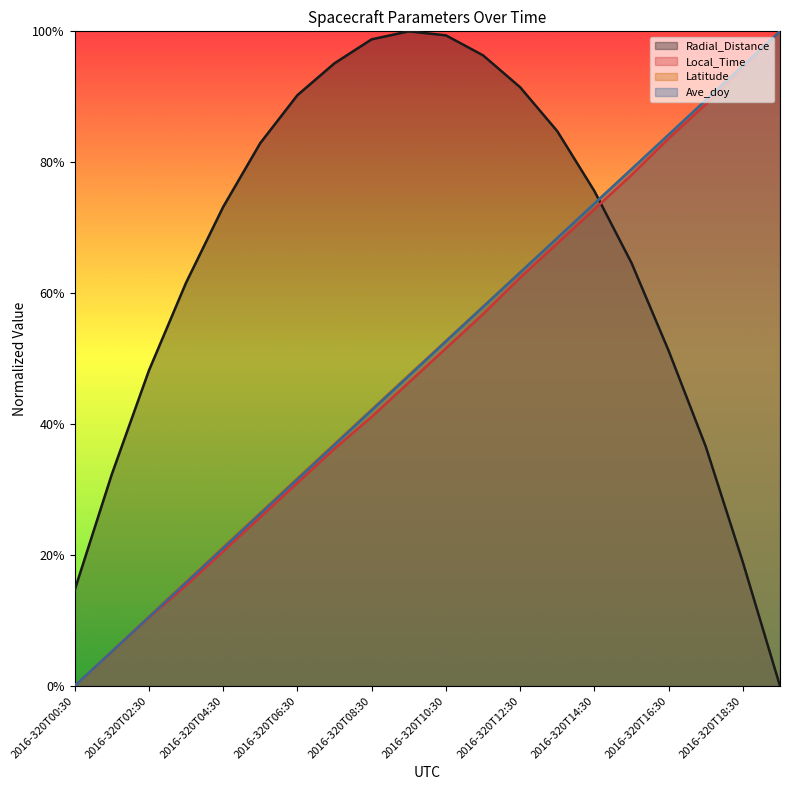

Which series has the largest range (max minus min)?

Radial_Distance